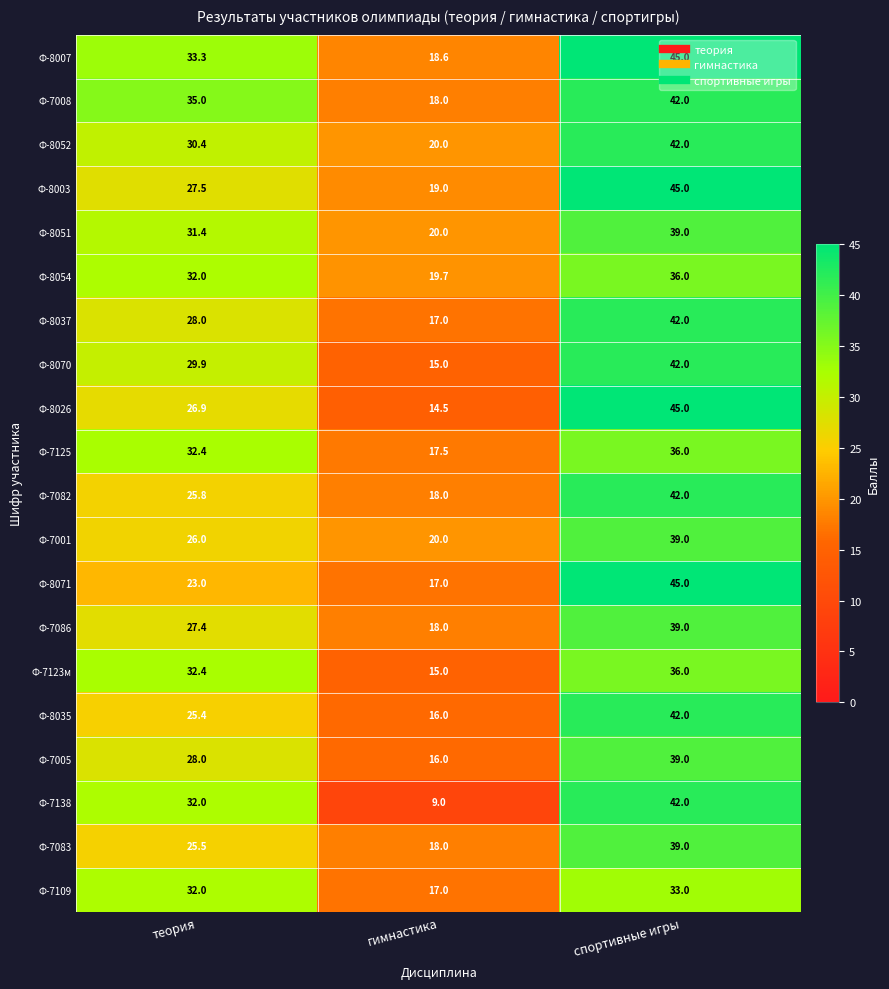

How many series are shown in this chart?

20